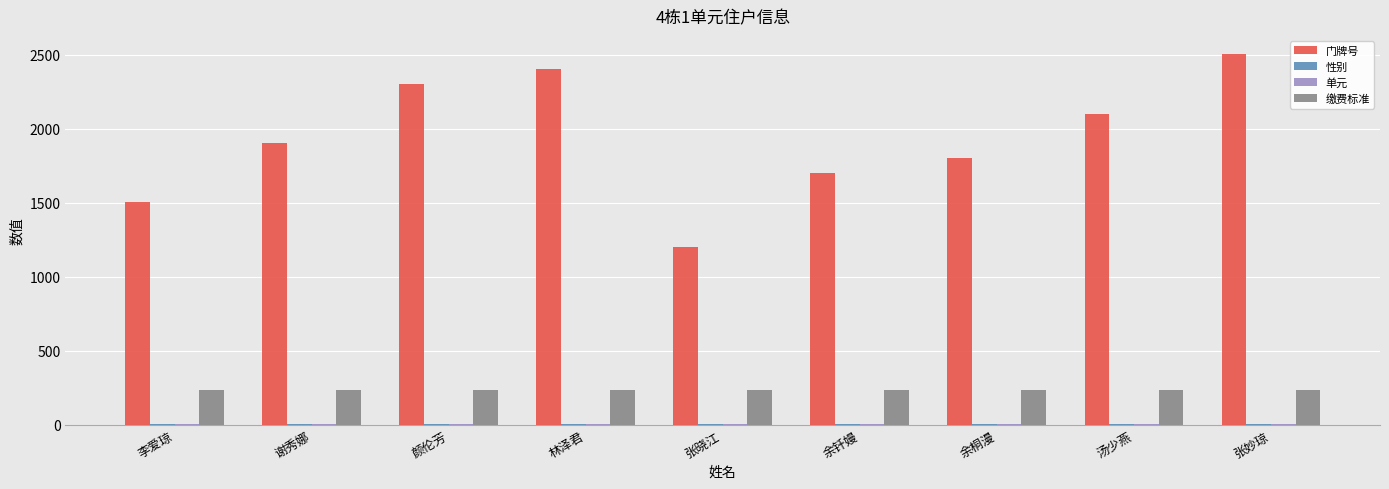

How many series are shown in this chart?

4